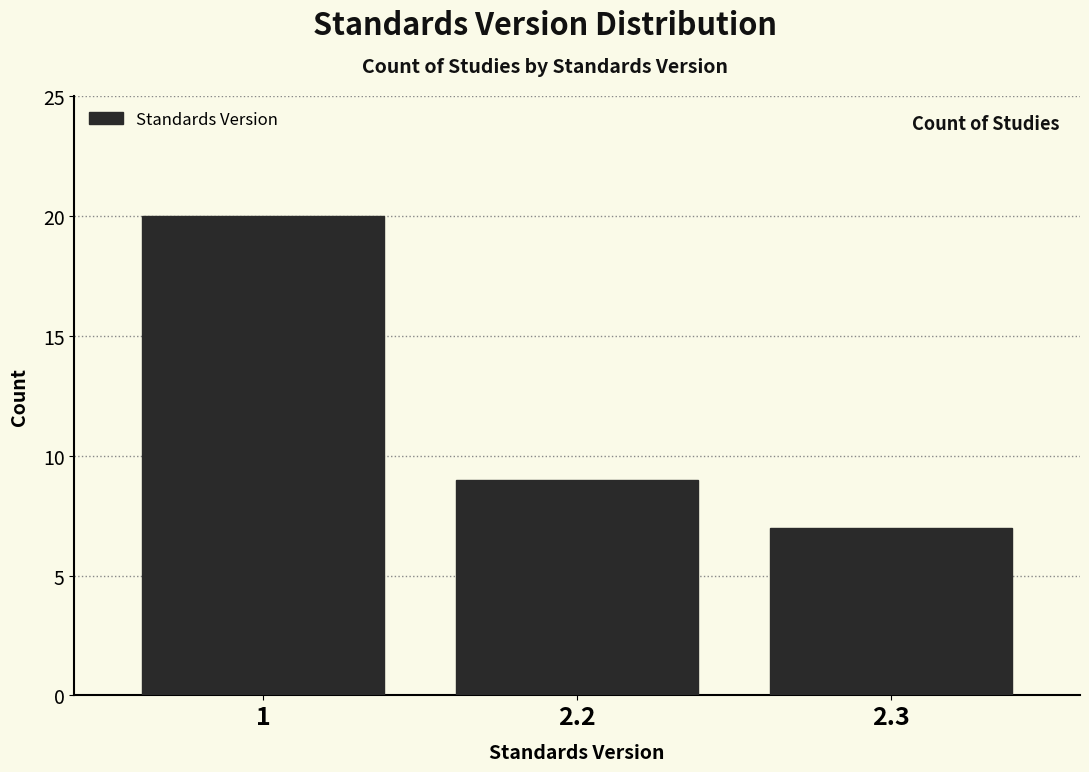

Reading left to right, what are all the values shown in this chart?

1=20	2.2=9	2.3=7